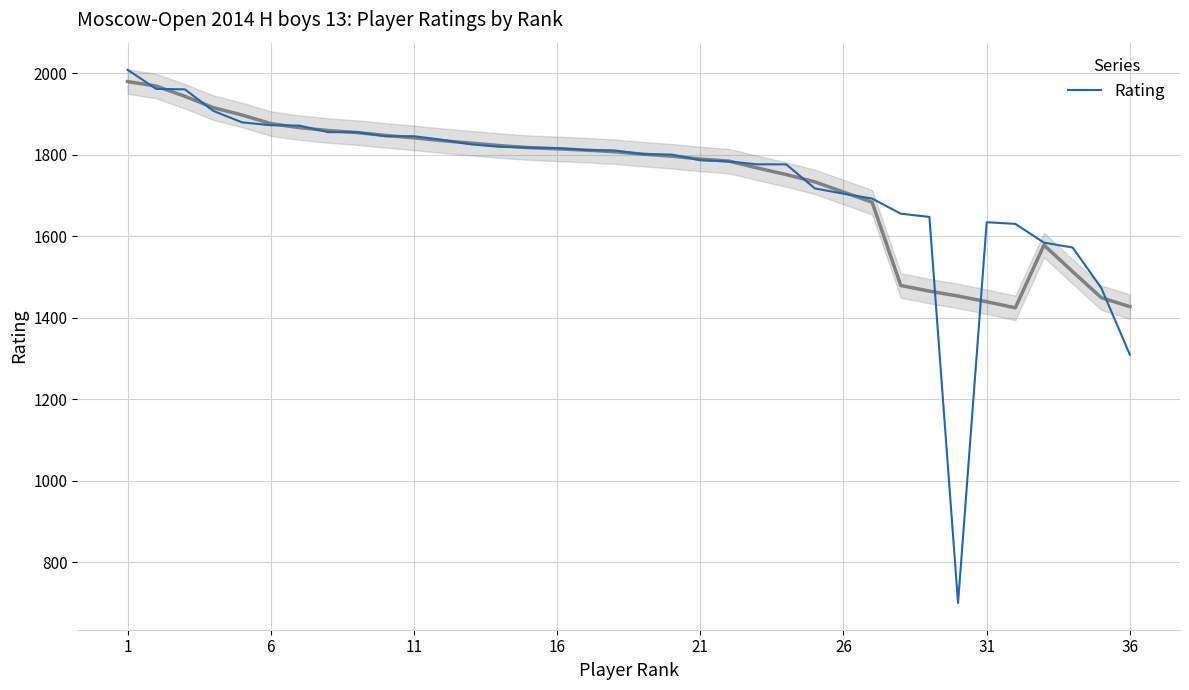

What is the highest value of the Rating series?

2008